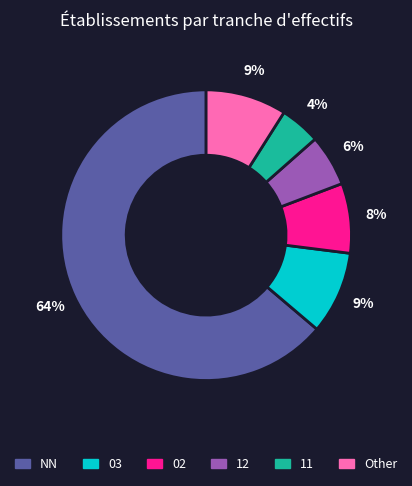

The Other slice represents 17% of the pie. True or false?

False